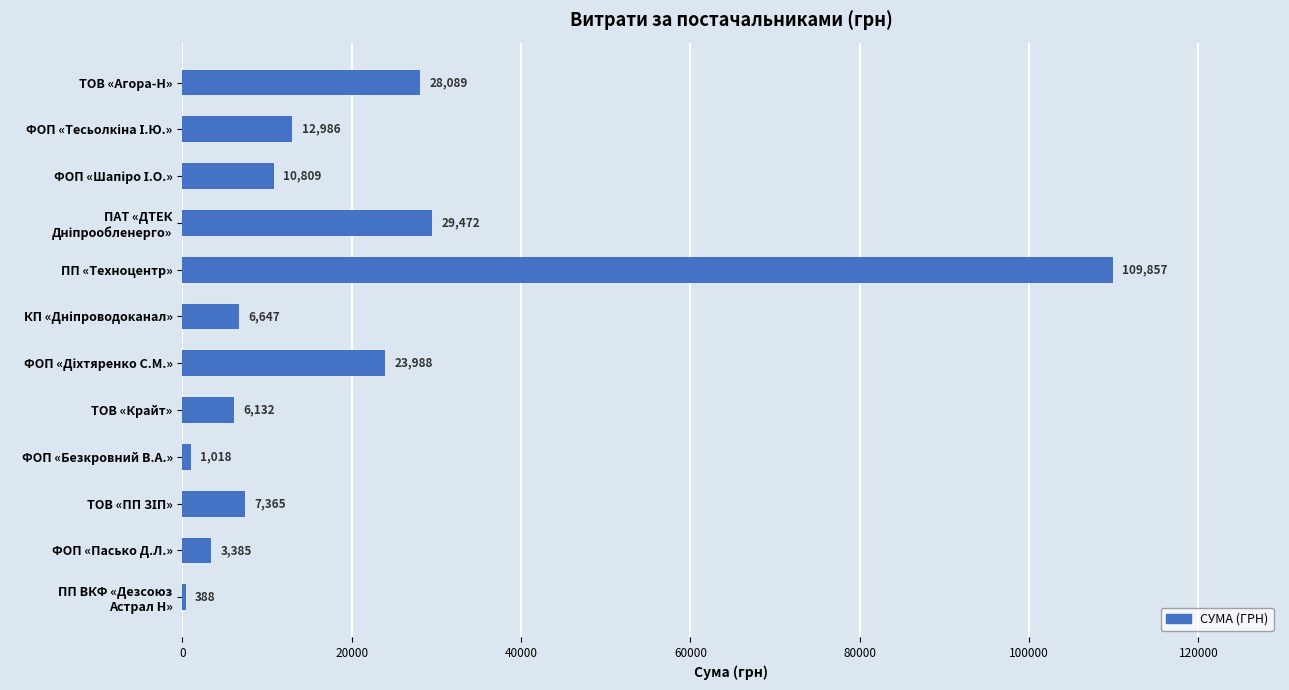

Between ПП «Техноцентр» and ФОП «Безкровний В.А.», which is larger?

ПП «Техноцентр»